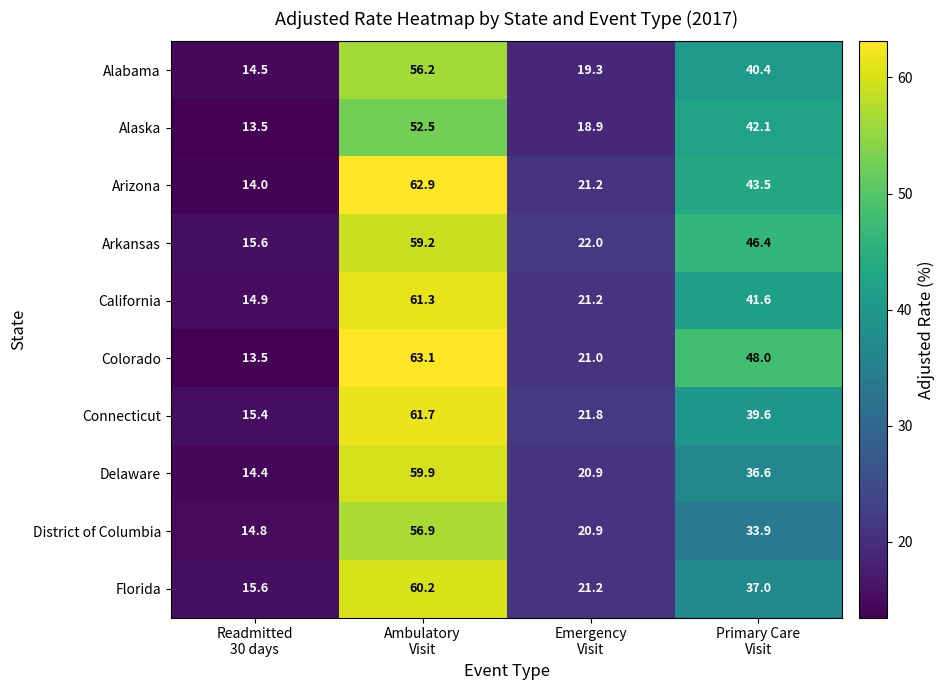

What is the difference between the maximum and second lowest values in the California series?

40.1